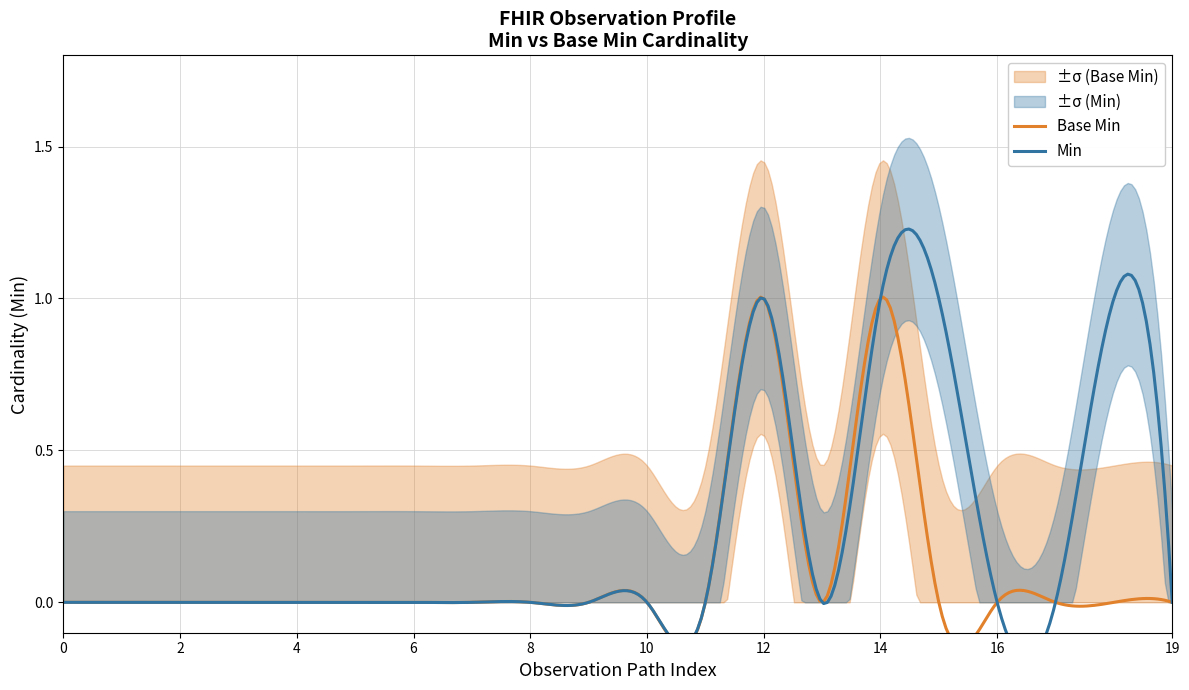

Is it true that Base Min equals 1 at Observation.implicitRules?

False